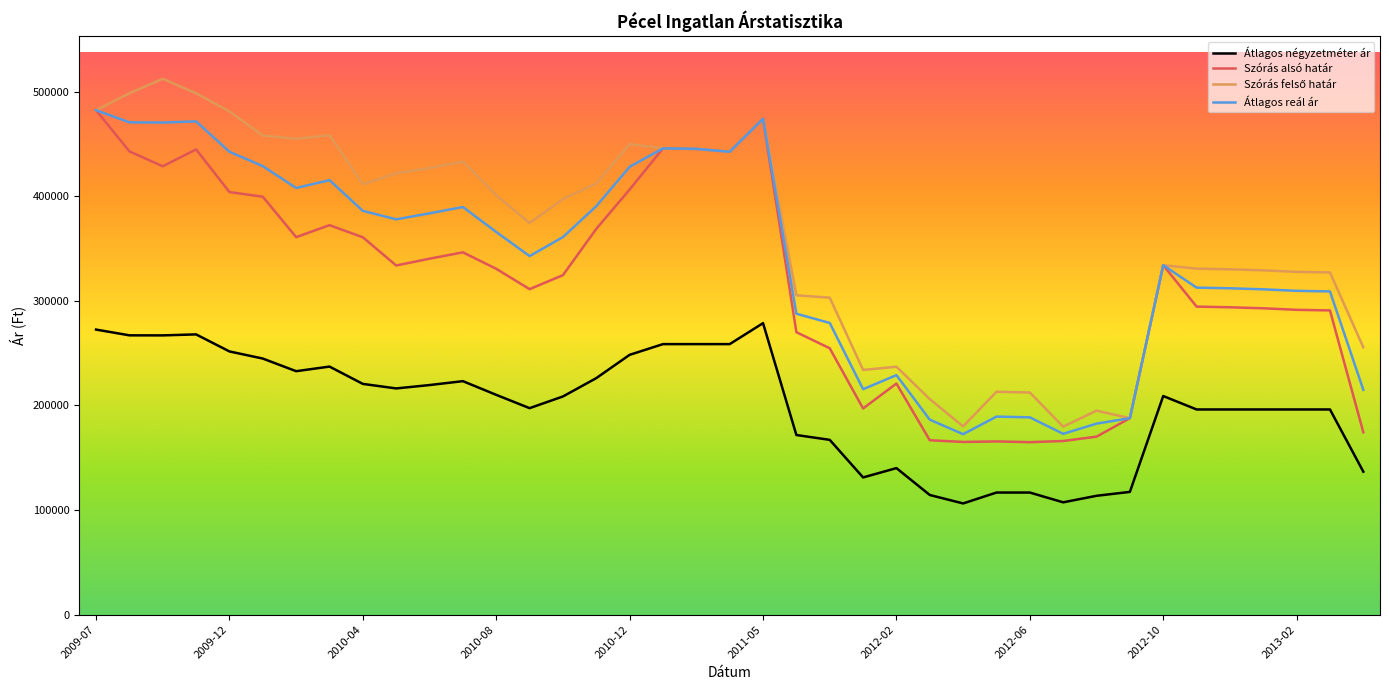

How many lines are shown in the chart?

4